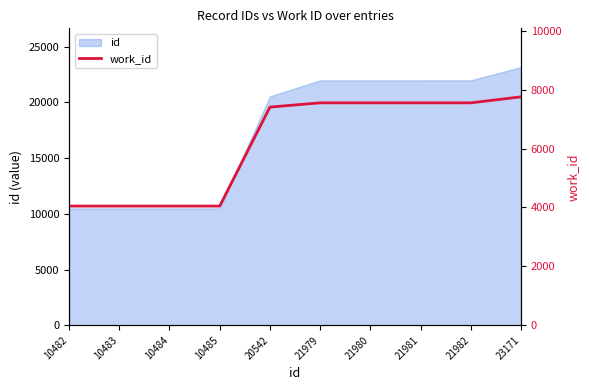

Rank the categories by value from highest to lowest.

23171, 21979, 21980, 21981, 21982, 20542, 10482, 10483, 10484, 10485